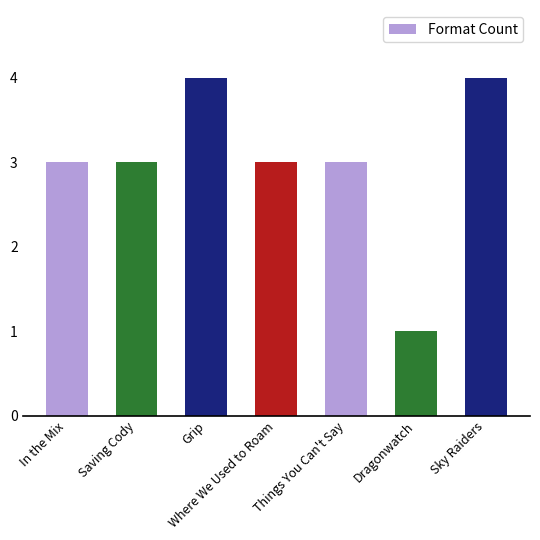

What is the label of the 3rd bar from the left?

Grip